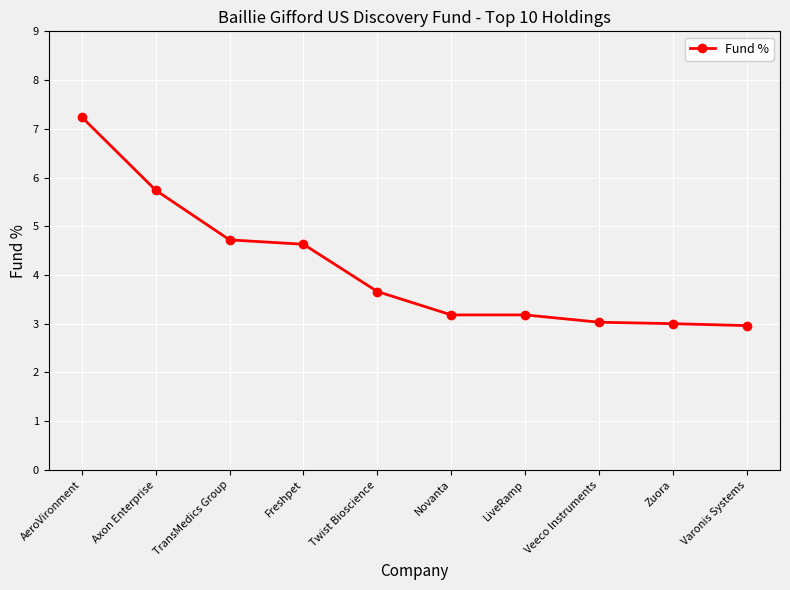

Between Veeco Instruments and Novanta, which is larger?

Novanta